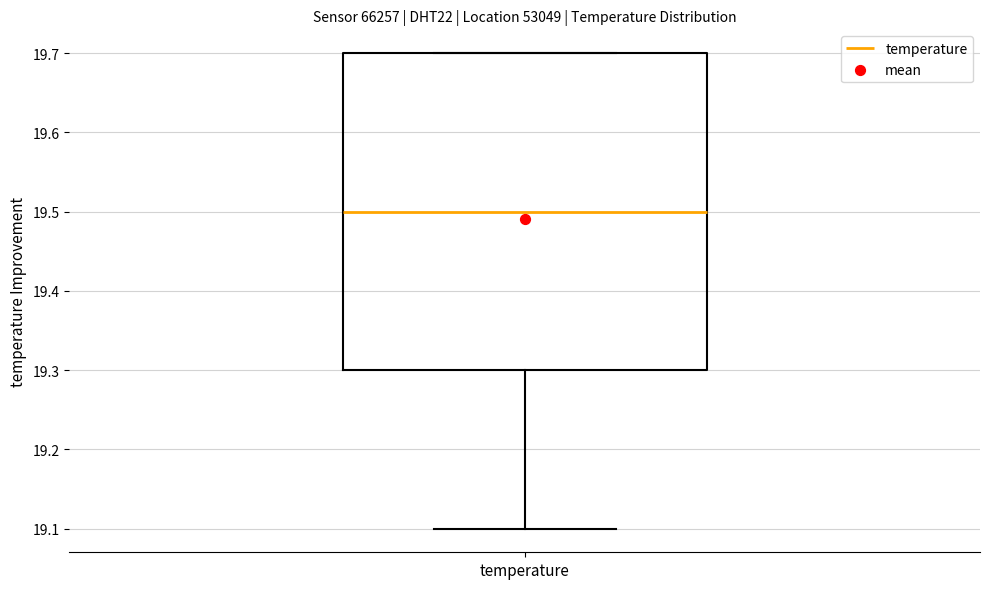

Read this box plot against the y-axis: the position of the median line, the range covered by the box, and the ends of both whiskers. The values are not printed on the chart, so give them approximately, as read against the axis.

median 19.5, box 19.3 to 19.7, whiskers 19.1 to 19.7